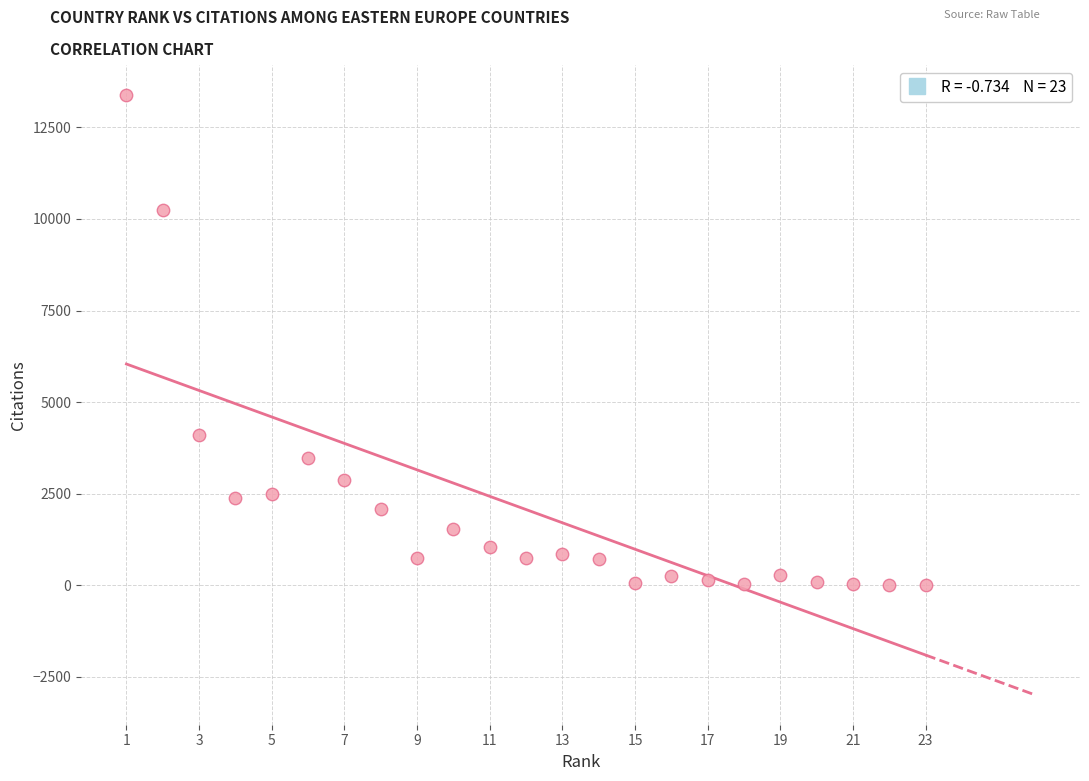

What Y value in the scatter plot is closest to 6694?

4088